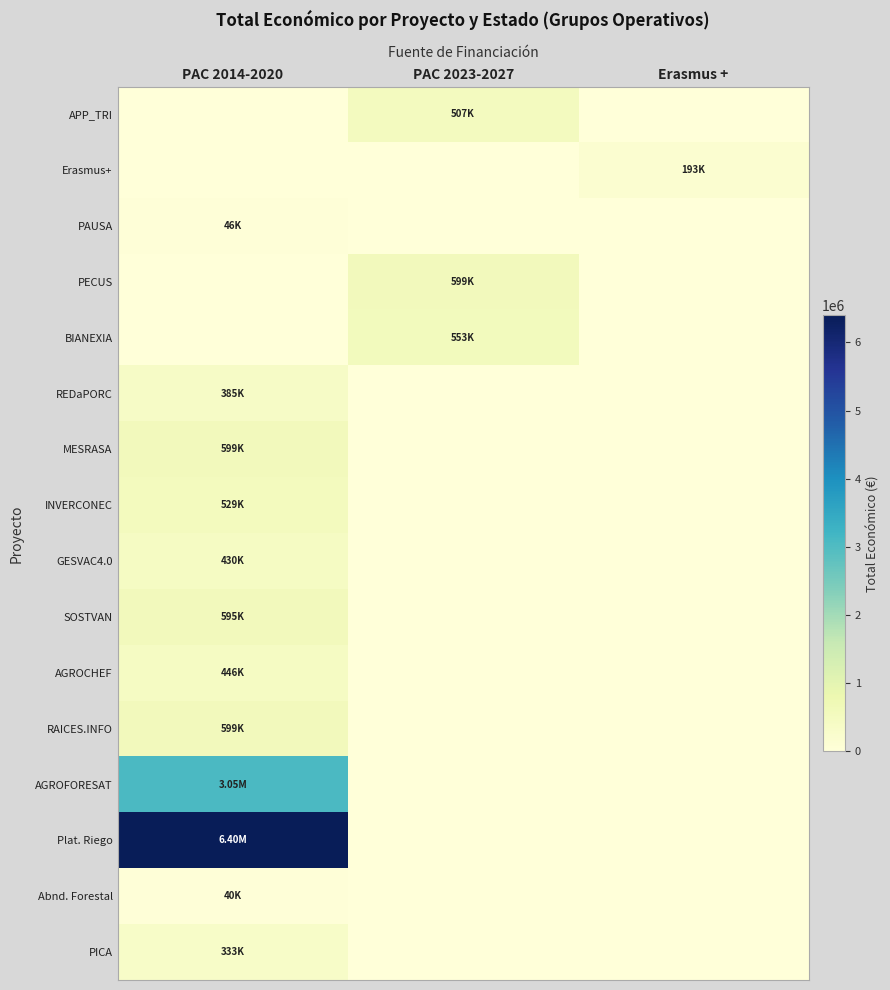

Which series has the largest total across all categories?

Plat. Riego